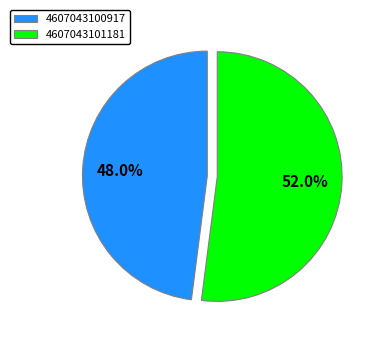

How many slices are in this pie chart?

2